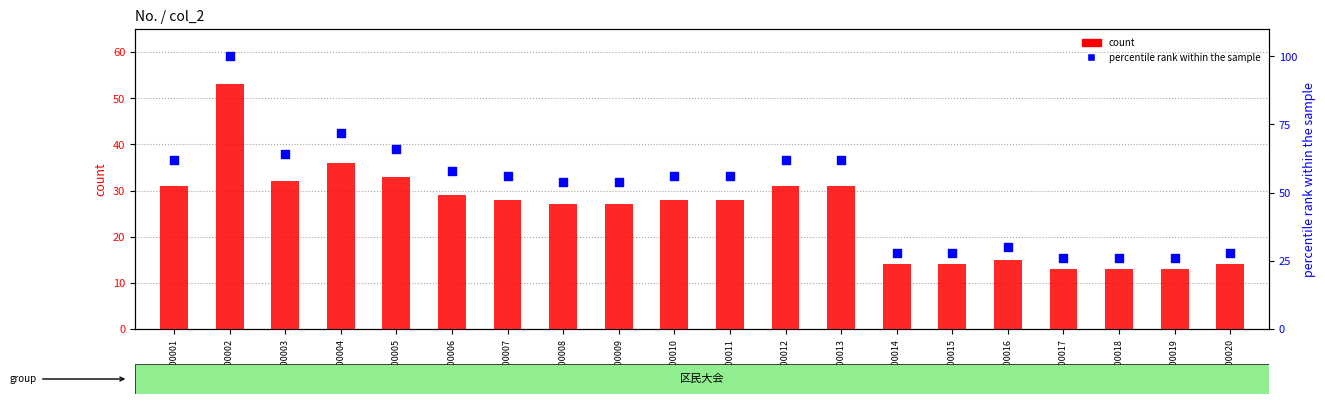

Which series has the largest Y range (max minus min)?

percentile rank within the sample